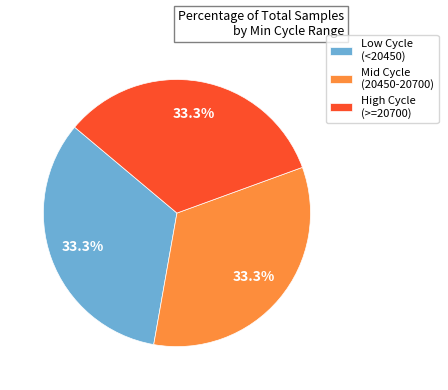

How much of the chart is everything except Mid Cycle (20450-20700)?

66.7%